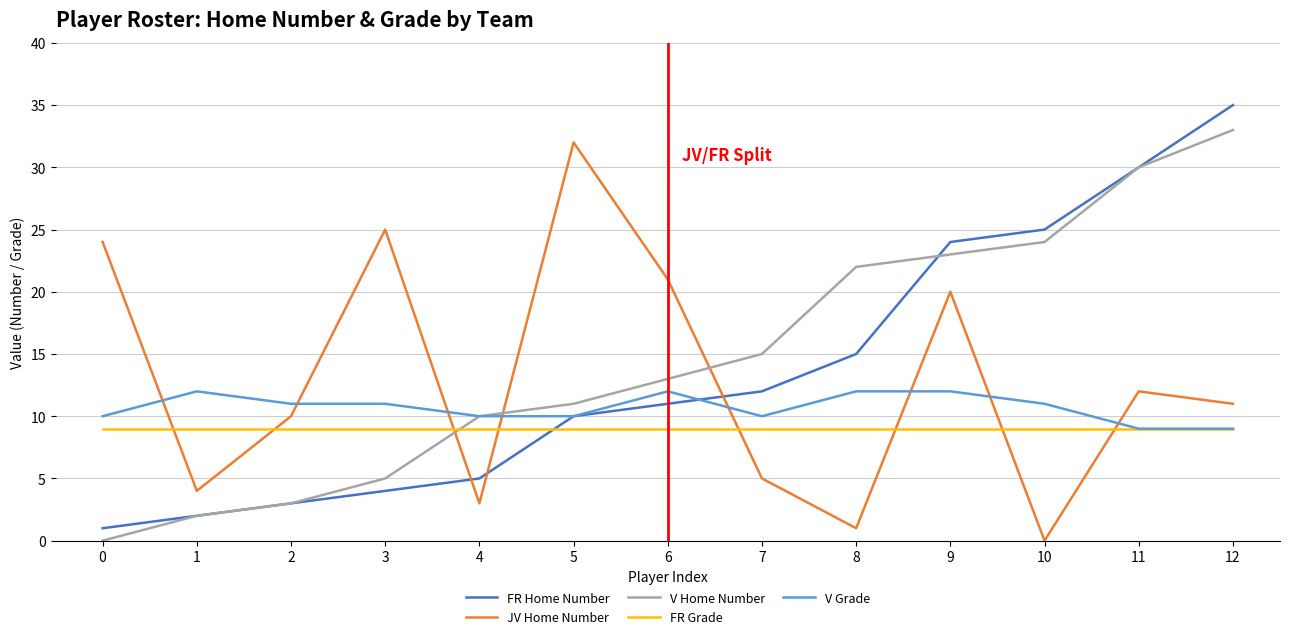

True or false: JV Home Number has a value of 6 at 2.

False